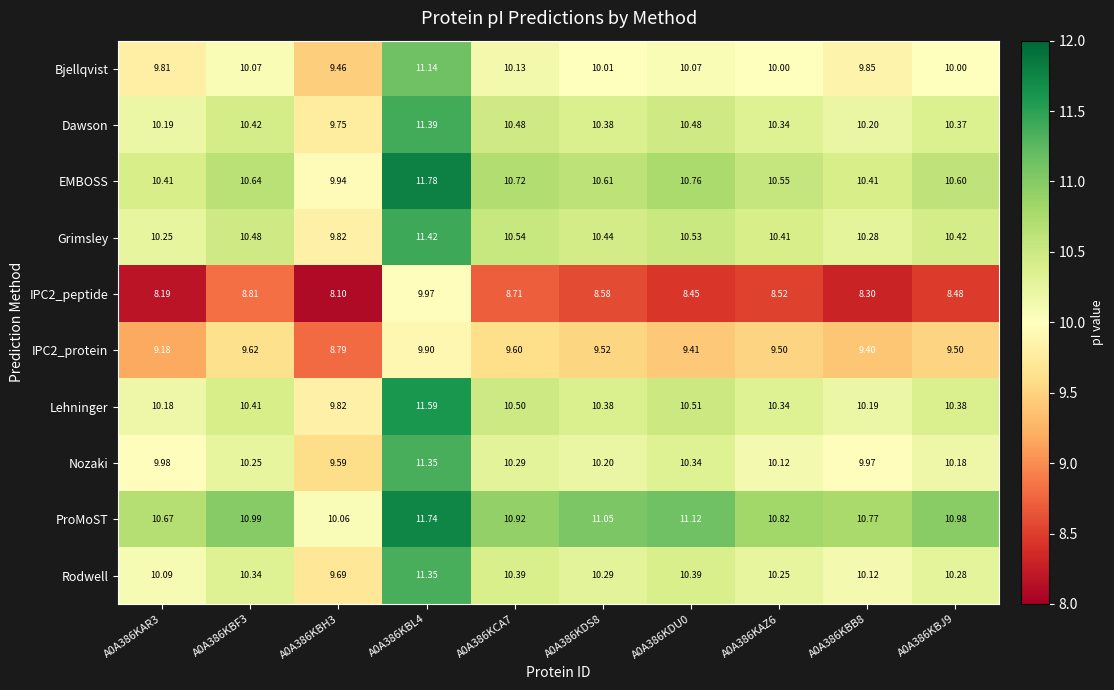

What is the total value across all series at A0A386KBJ9?

101.2